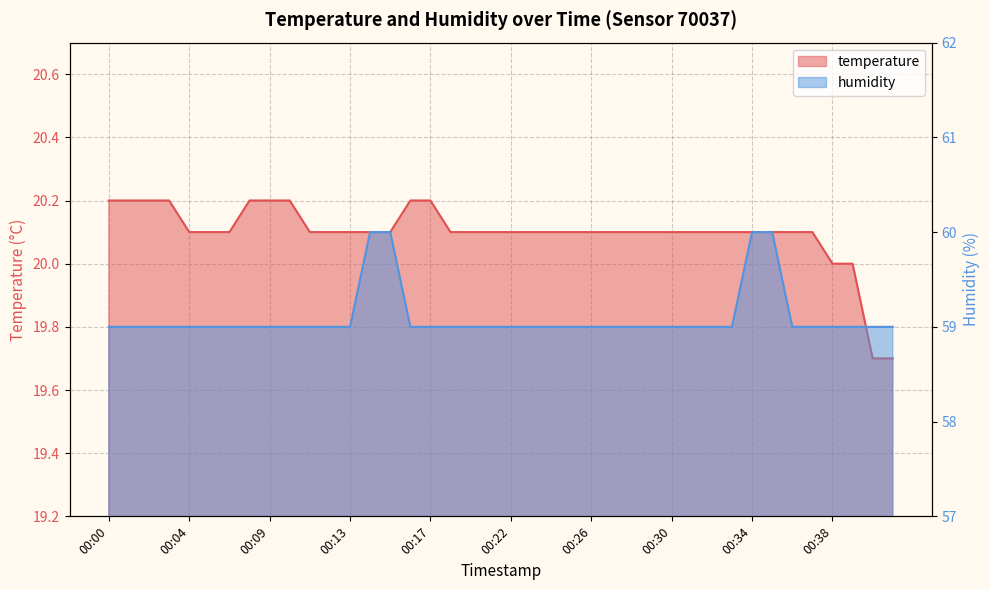

List the series in order of their peak value, highest first.

humidity, temperature